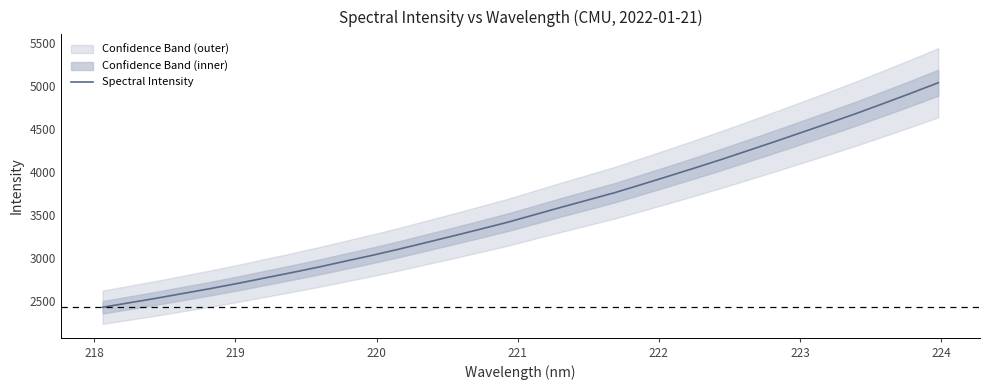

How many data points does each series have?

32